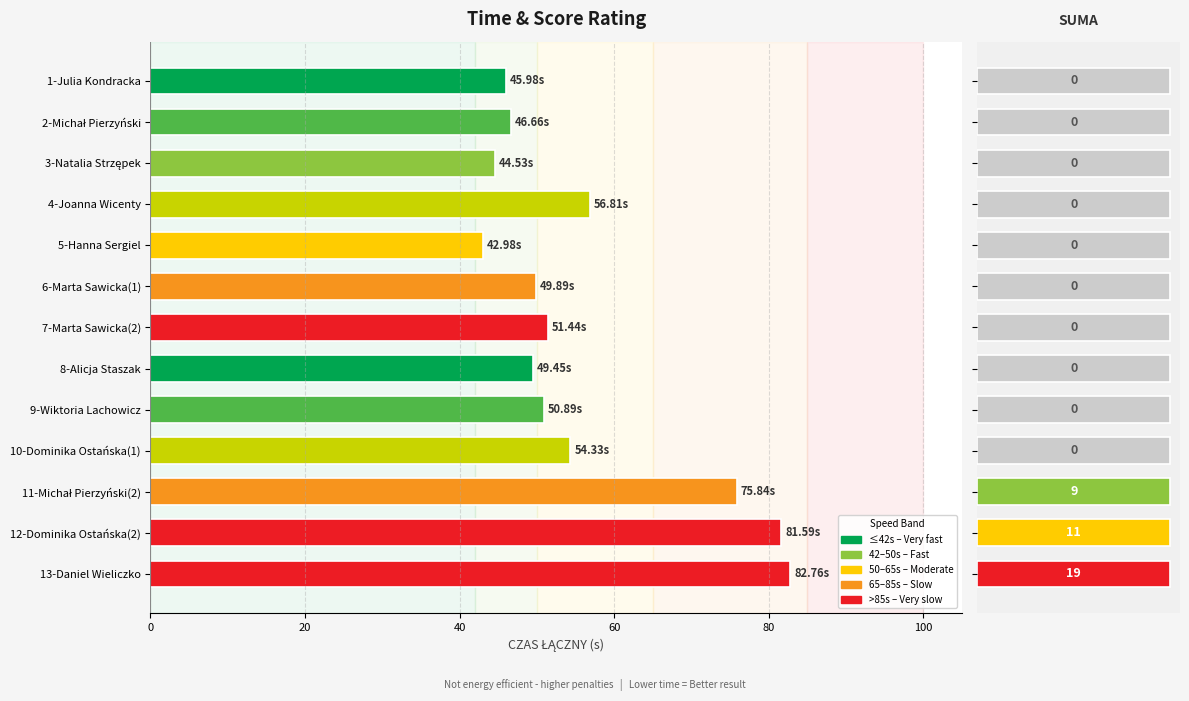

What is the maximum value for CZAS ŁĄCZNY?

82.8